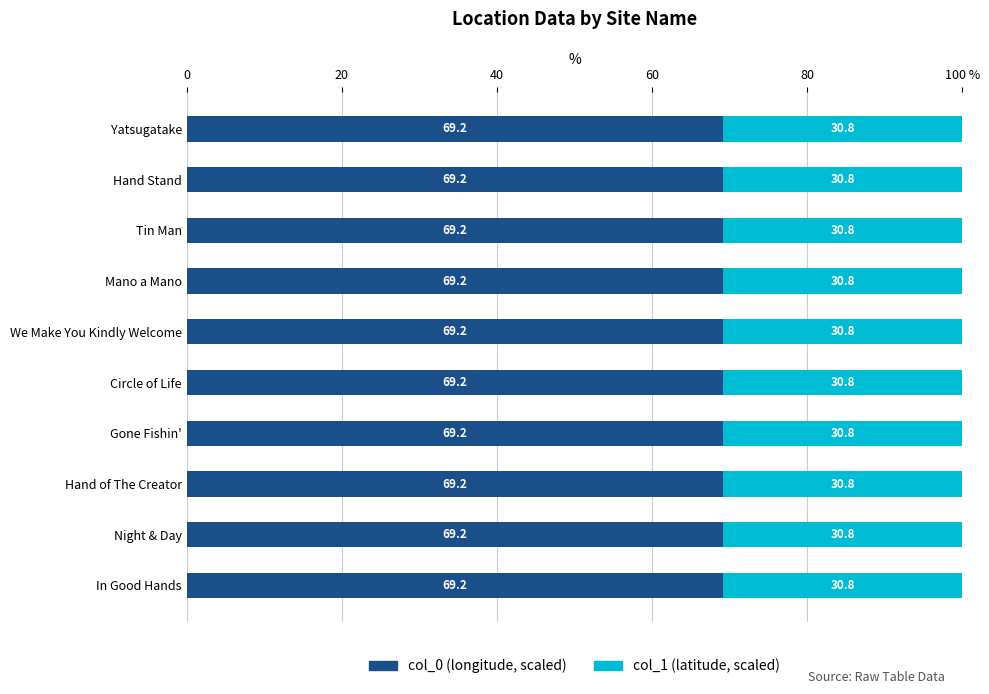

Reading right to left, transcribe all the data shown in this chart.

col_0: 69.2	69.2	69.2	69.2	69.2	69.2	69.2	69.2	69.2	69.2
col_1: 30.8	30.8	30.8	30.8	30.8	30.8	30.8	30.8	30.8	30.8